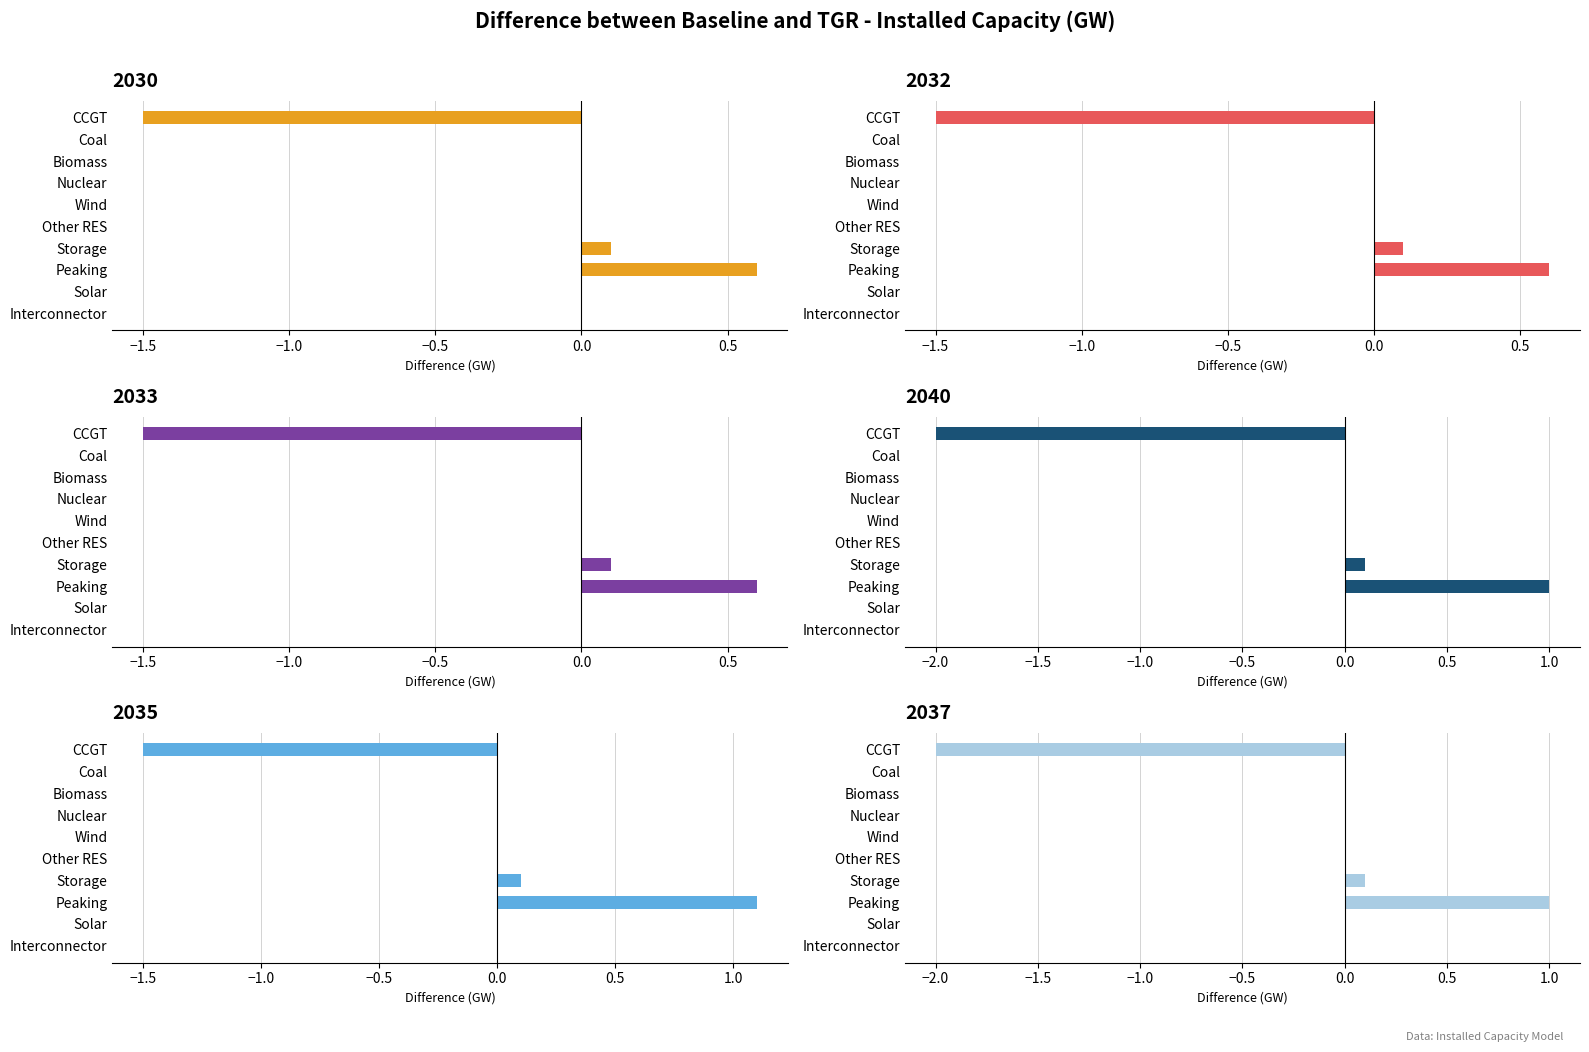

Reading right to left, what are all the values shown in this chart?

2030: Interconnector=0.0	Solar=0.0	Peaking=0.6	Storage=0.1	Other RES=0.0	Wind=0.0	Nuclear=0.0	Biomass=0.0	Coal=0.0	CCGT=-1.5
2032: Interconnector=0.0	Solar=0.0	Peaking=0.6	Storage=0.1	Other RES=0.0	Wind=0.0	Nuclear=0.0	Biomass=0.0	Coal=0.0	CCGT=-1.5
2033: Interconnector=0.0	Solar=0.0	Peaking=0.6	Storage=0.1	Other RES=0.0	Wind=0.0	Nuclear=0.0	Biomass=0.0	Coal=0.0	CCGT=-1.5
2040: Interconnector=0.0	Solar=0.0	Peaking=1.0	Storage=0.1	Other RES=0.0	Wind=0.0	Nuclear=0.0	Biomass=0.0	Coal=0.0	CCGT=-2.0
2035: Interconnector=0.0	Solar=0.0	Peaking=1.1	Storage=0.1	Other RES=0.0	Wind=0.0	Nuclear=0.0	Biomass=0.0	Coal=0.0	CCGT=-1.5
2037: Interconnector=0.0	Solar=0.0	Peaking=1.0	Storage=0.1	Other RES=0.0	Wind=0.0	Nuclear=0.0	Biomass=0.0	Coal=0.0	CCGT=-2.0